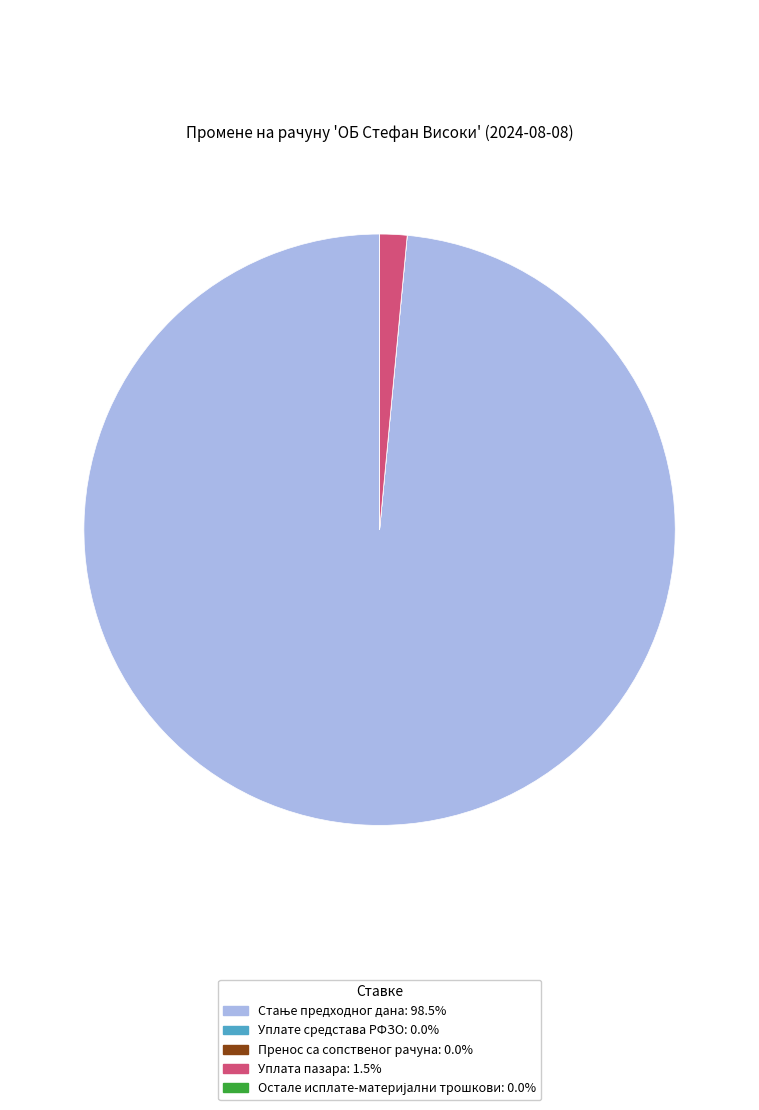

Does any single category account for the majority?

Yes